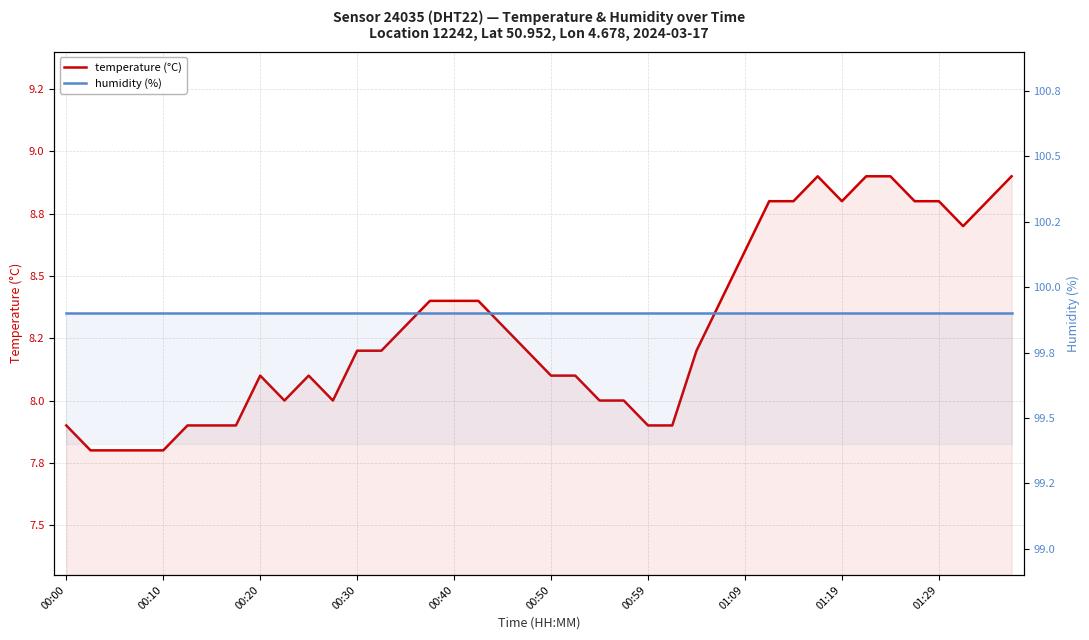

At which category is the sum across all series the highest?

31